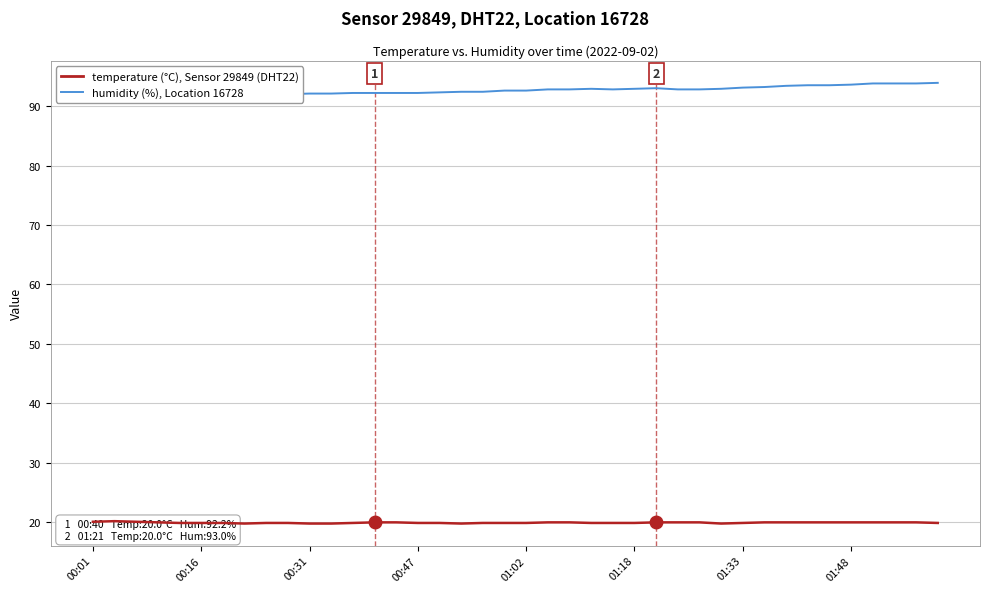

True or false: humidity has a value of 91.7 at 00:01.

True